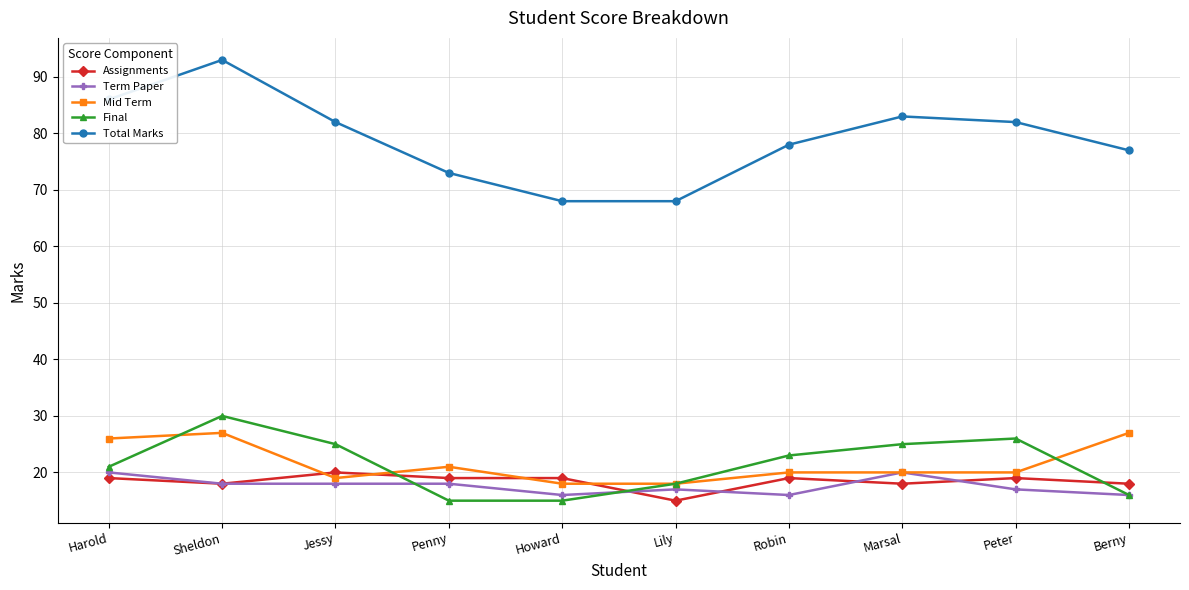

What value does the Final series have at Sheldon?

30